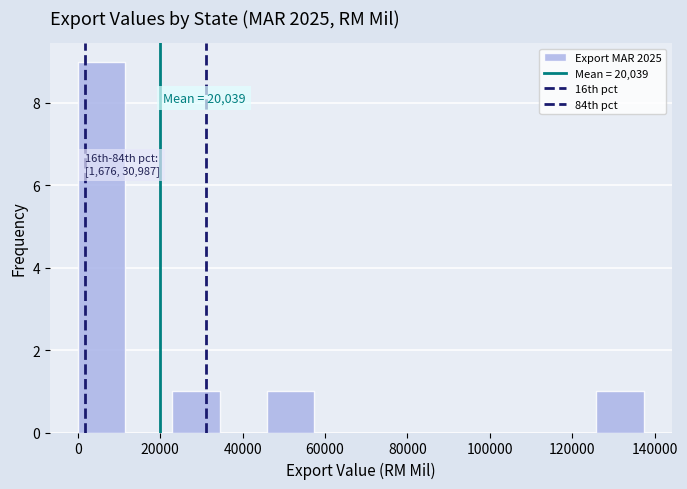

Over which range of the x-axis is the bar tallest?

0 to 12000